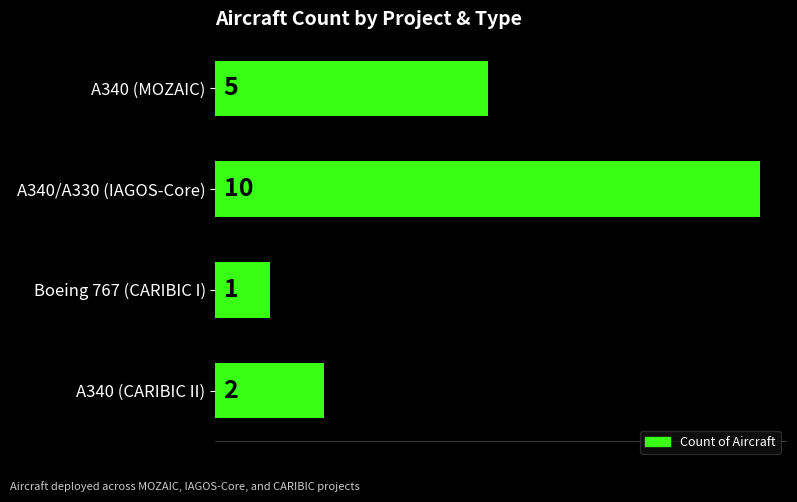

What is the sum of all values?

18